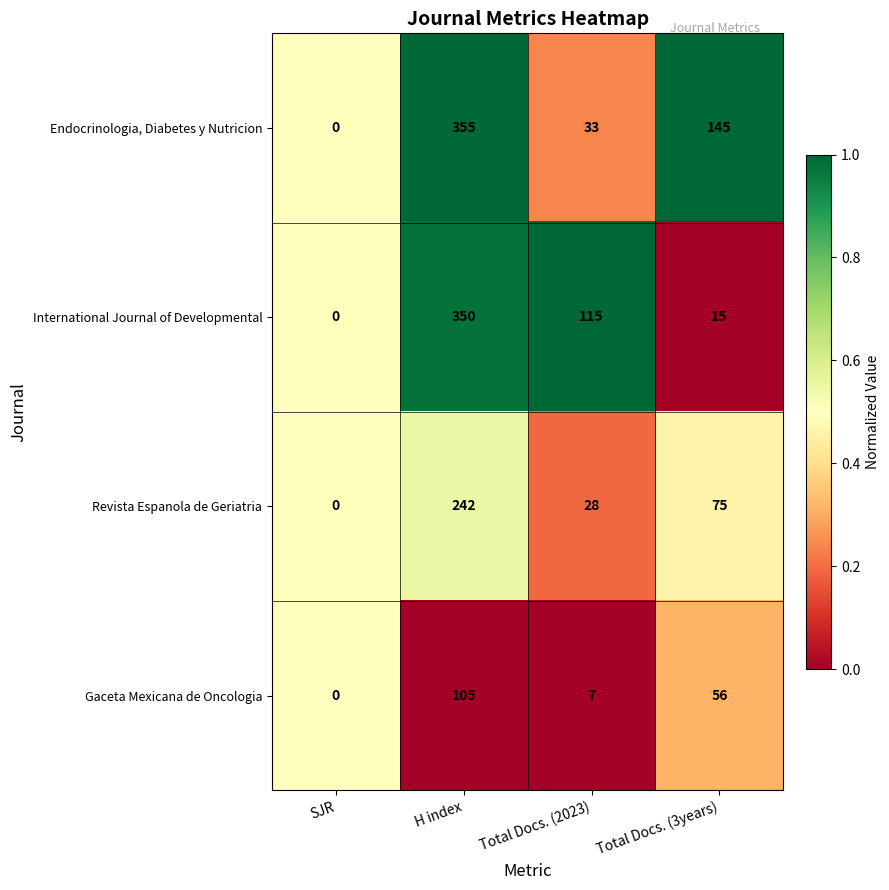

How many distinct data groups are displayed?

4